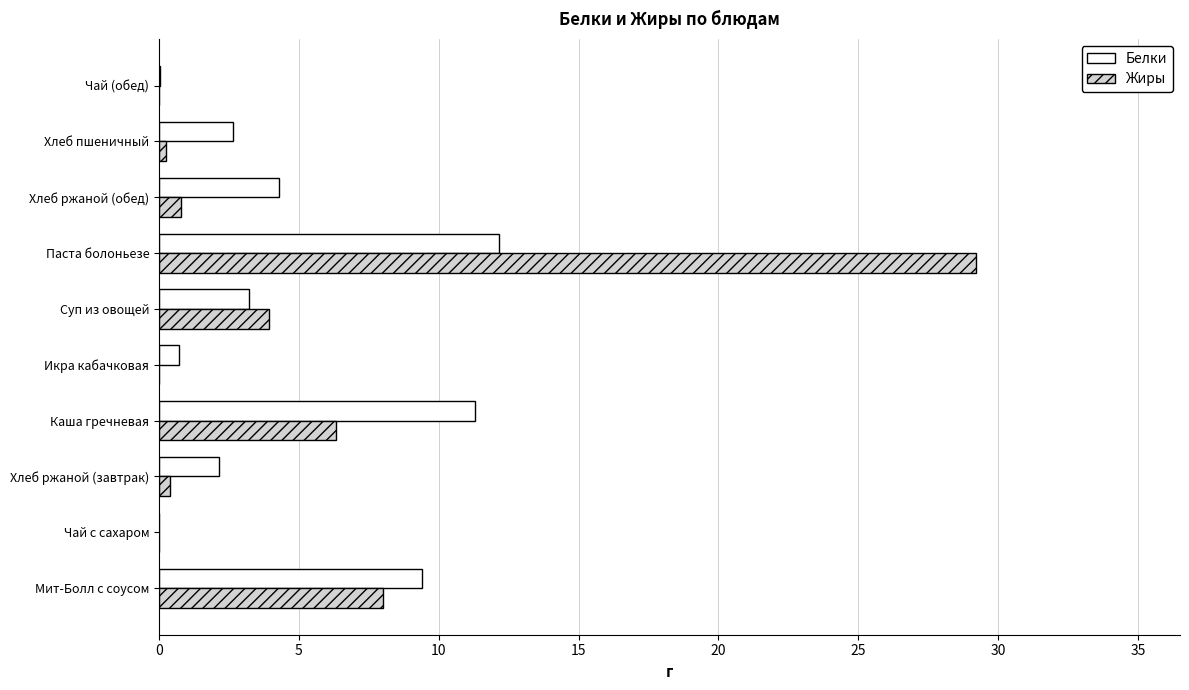

Read the Белки value at Хлеб ржаной (обед).

4.3